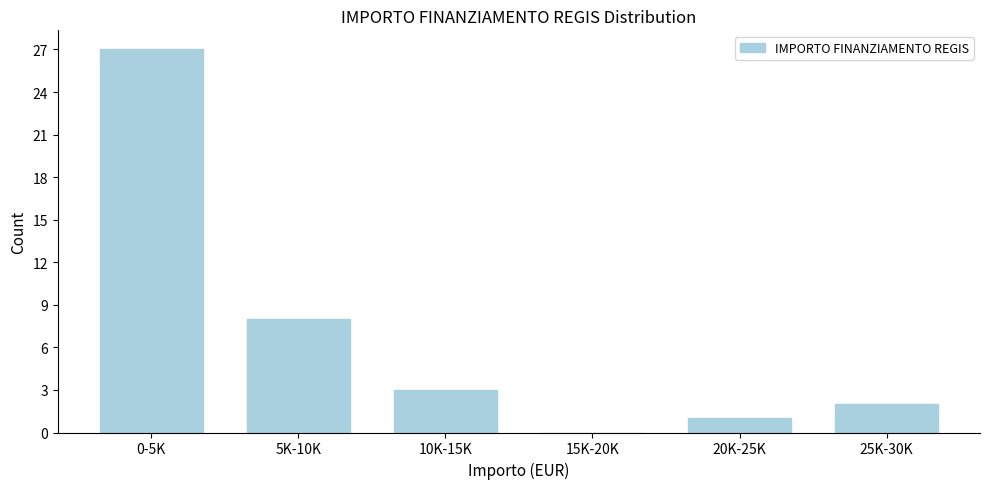

Reading right to left, list all the values displayed in this chart.

25K-30K=2	20K-25K=1	15K-20K=0	10K-15K=3	5K-10K=8	0-5K=27